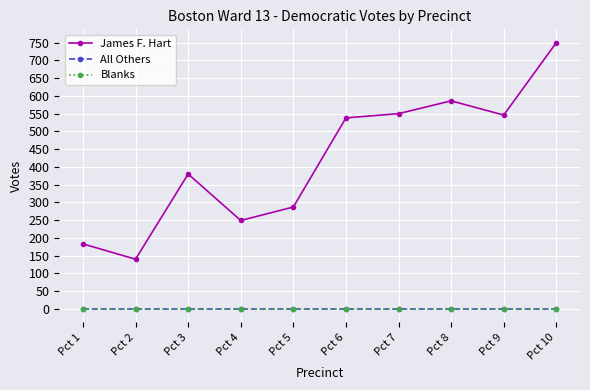

The value of Blanks at Pct 1 is 0. True or false?

True